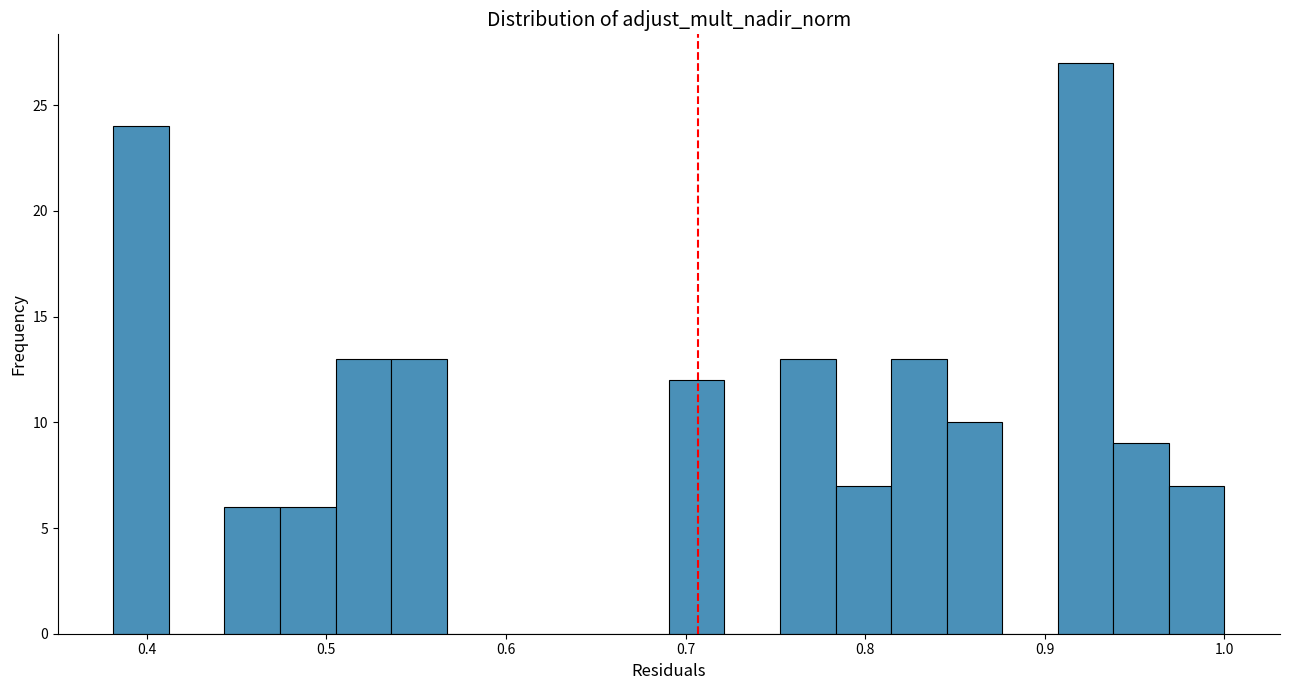

Around what value on the x-axis is the tallest bar? Give the approximate position of its centre, as read against the axis.

0.92